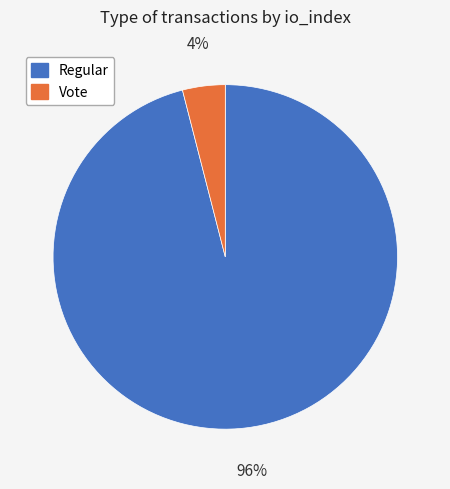

Does any single category account for the majority?

Yes